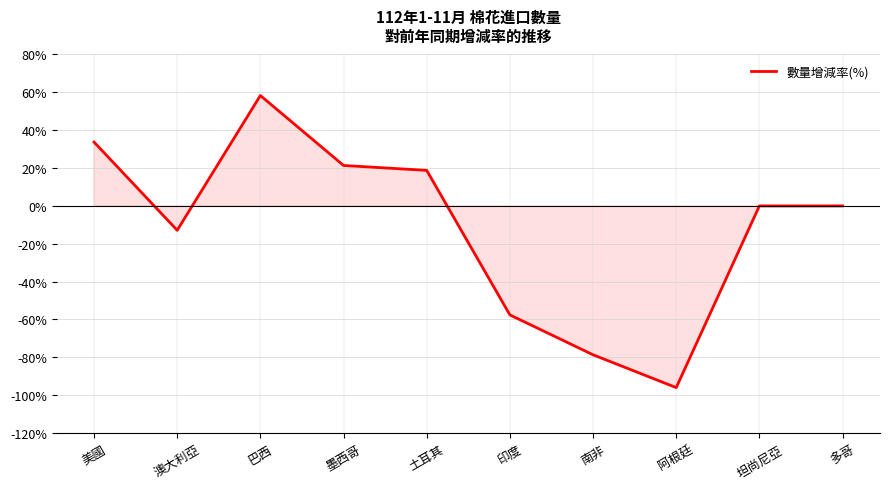

How many interior local peaks (higher than both neighbors) does the data have?

1